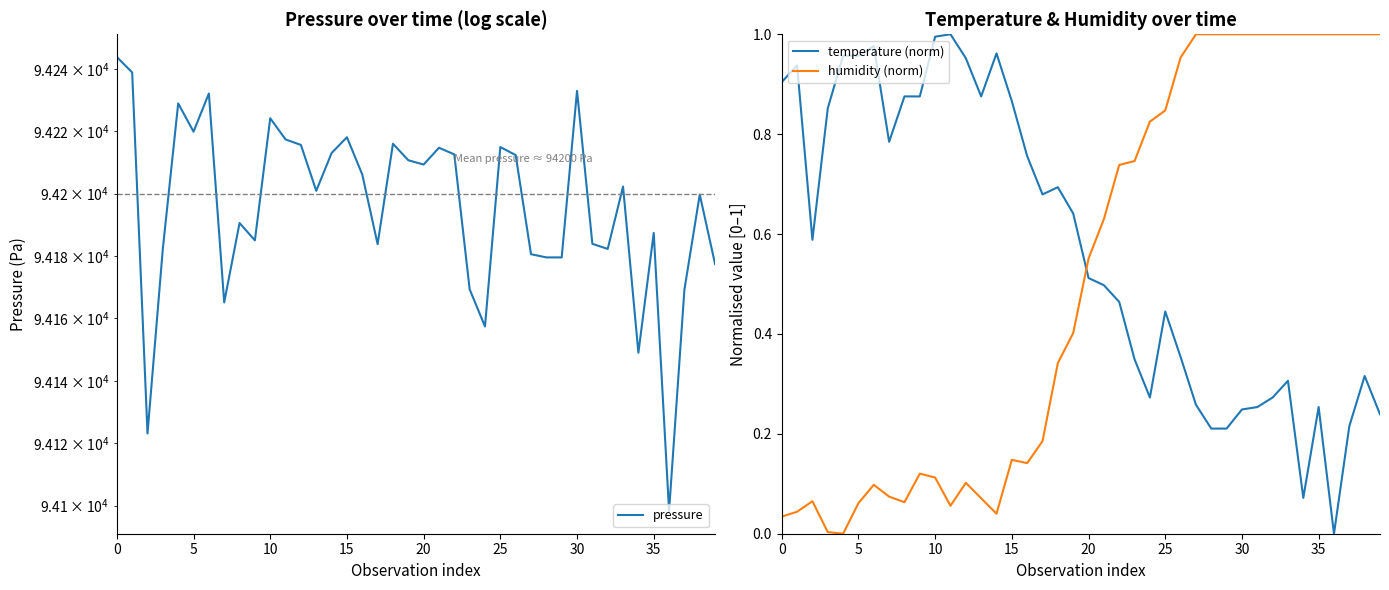

What is the spread (max minus min) of values at 17?

94183.6